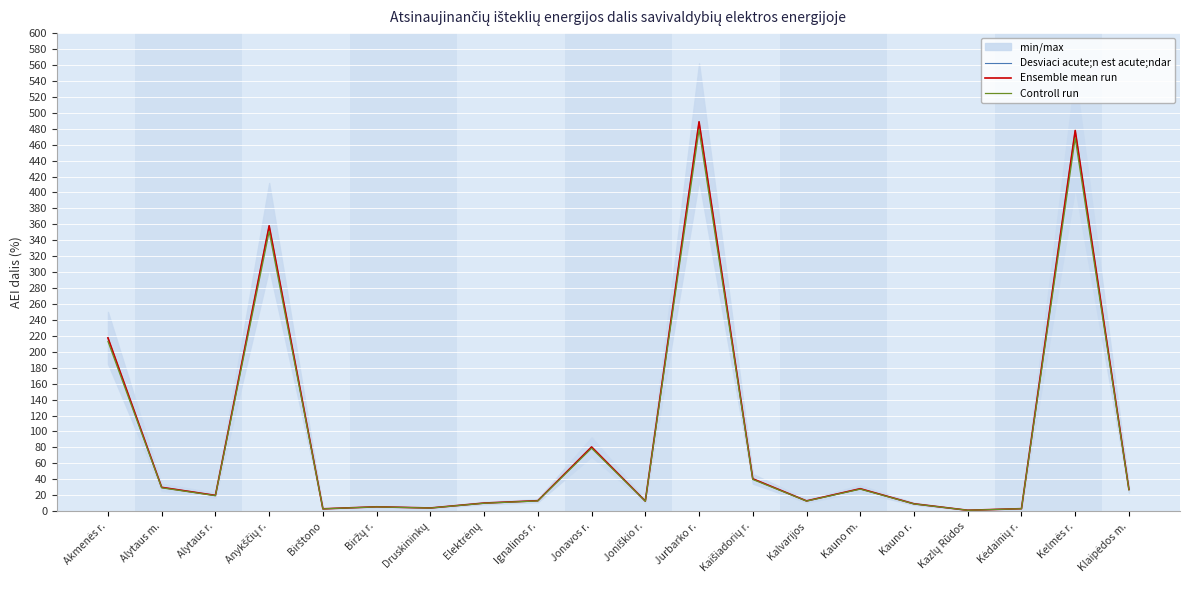

What is the total value across all series at Alytaus r.?

58.9